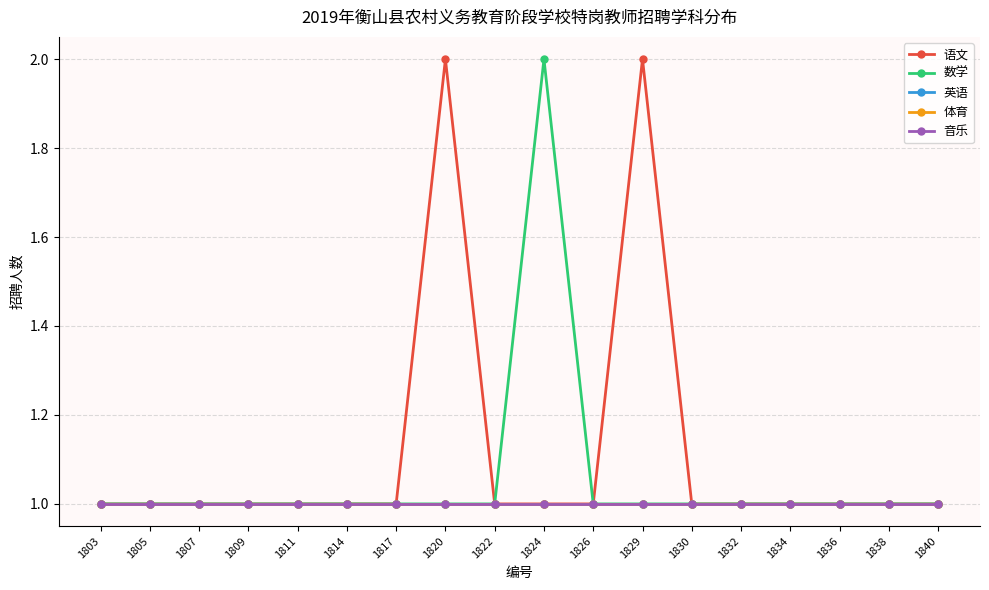

Does the chart have visible grid lines?

Yes